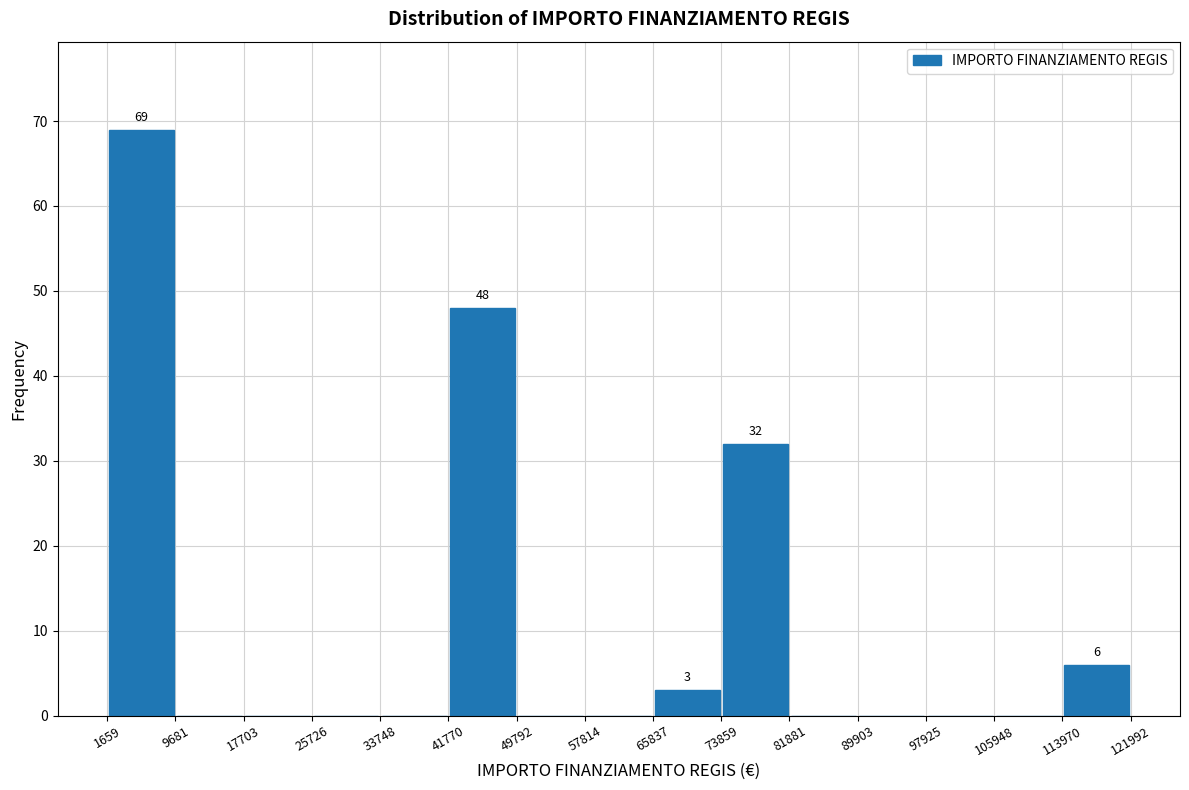

Which range on the x-axis has the tallest bar?

1659 to 9681